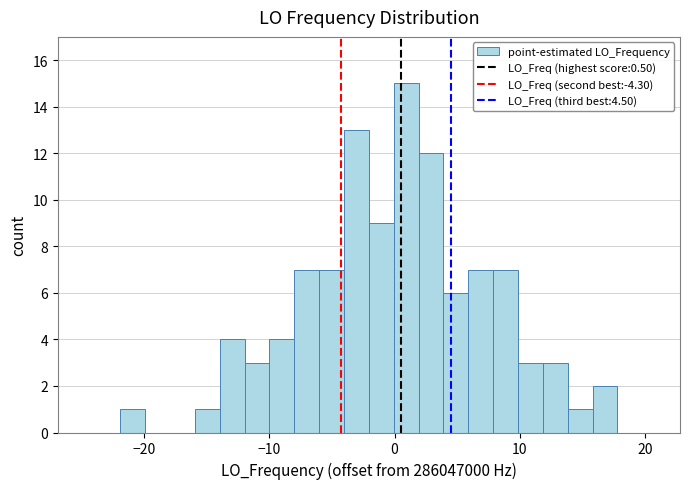

Read against the x-axis, roughly where is the centre of the tallest bar?

1